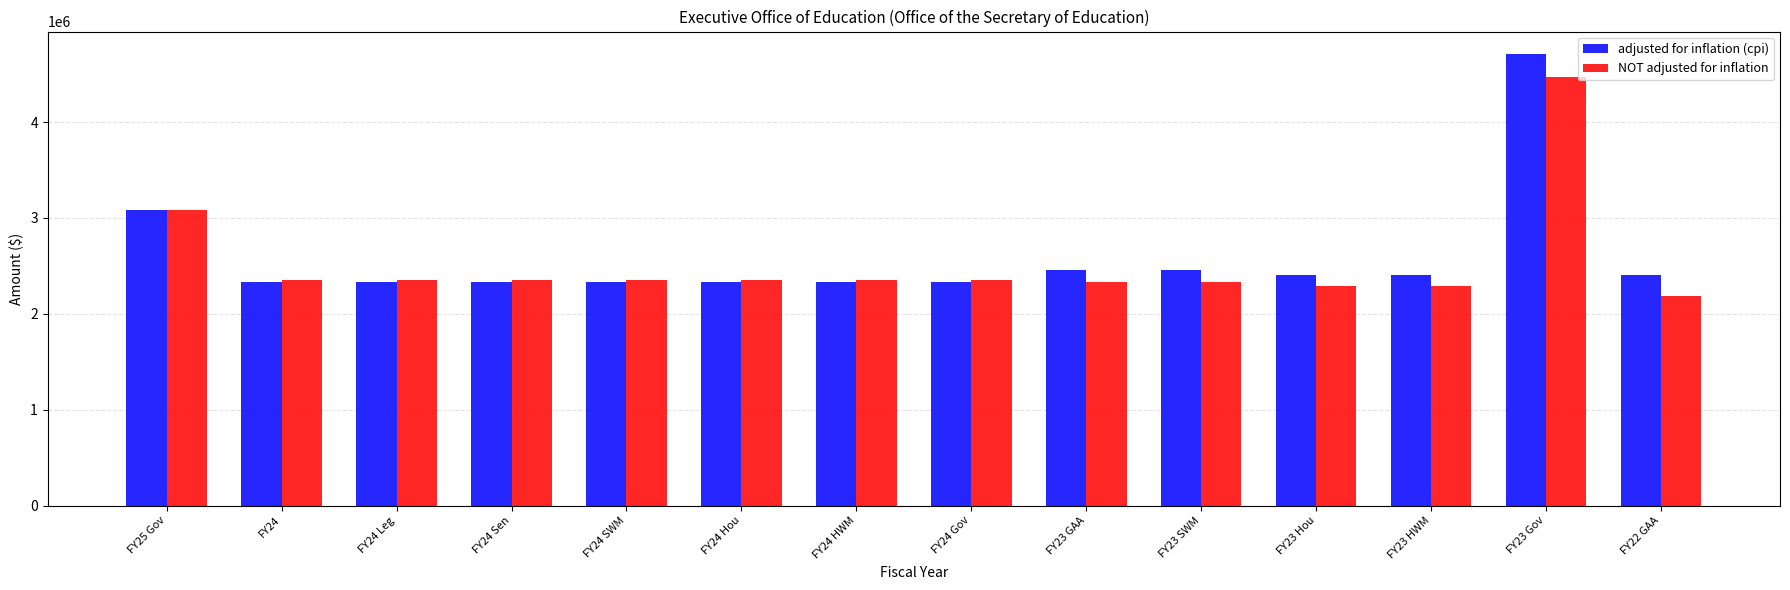

How many bars are there in each group?

2